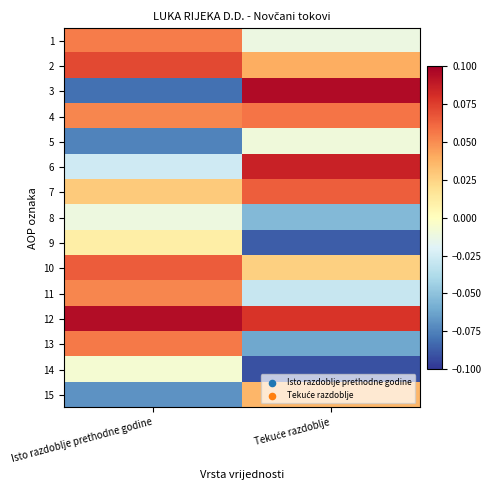

How many categories are shown in the chart?

2